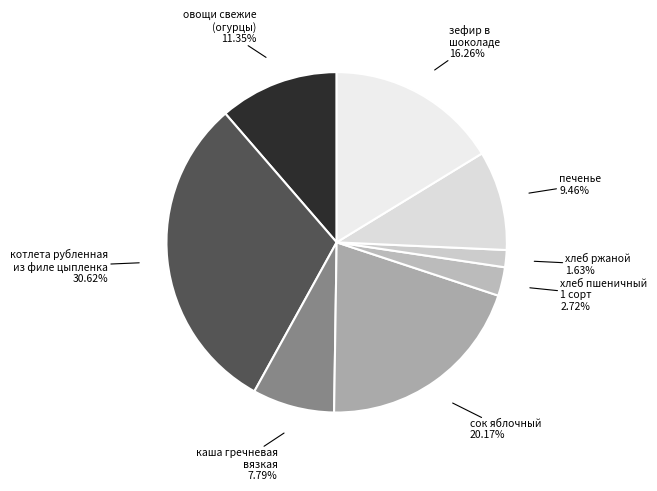

Is there a majority slice in this chart?

No